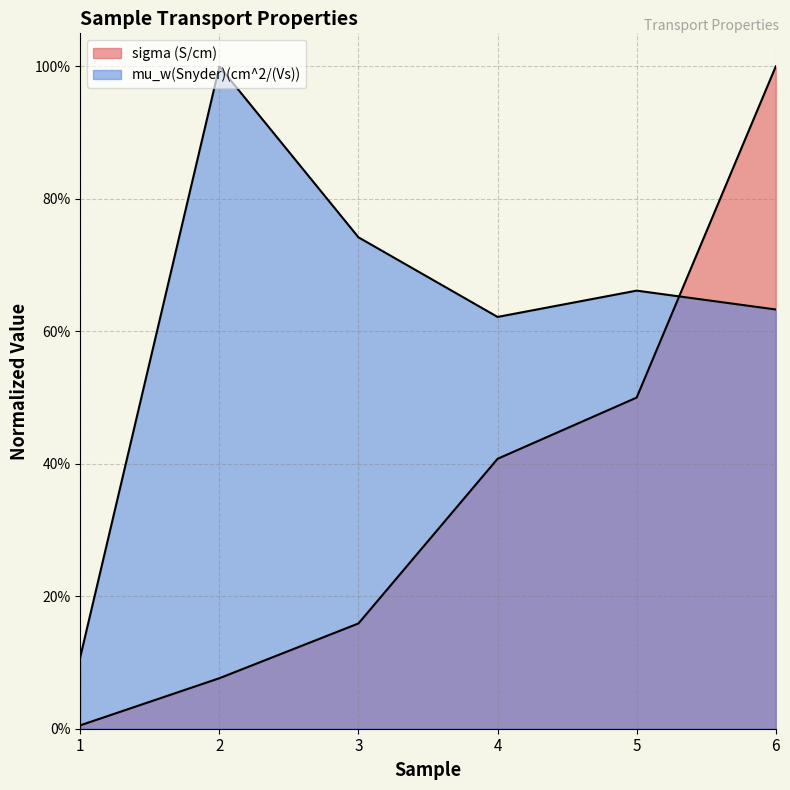

What is the difference between the maximum and second lowest values in the mu_w(Snyder)(cm^2/(Vs)) series?

0.4